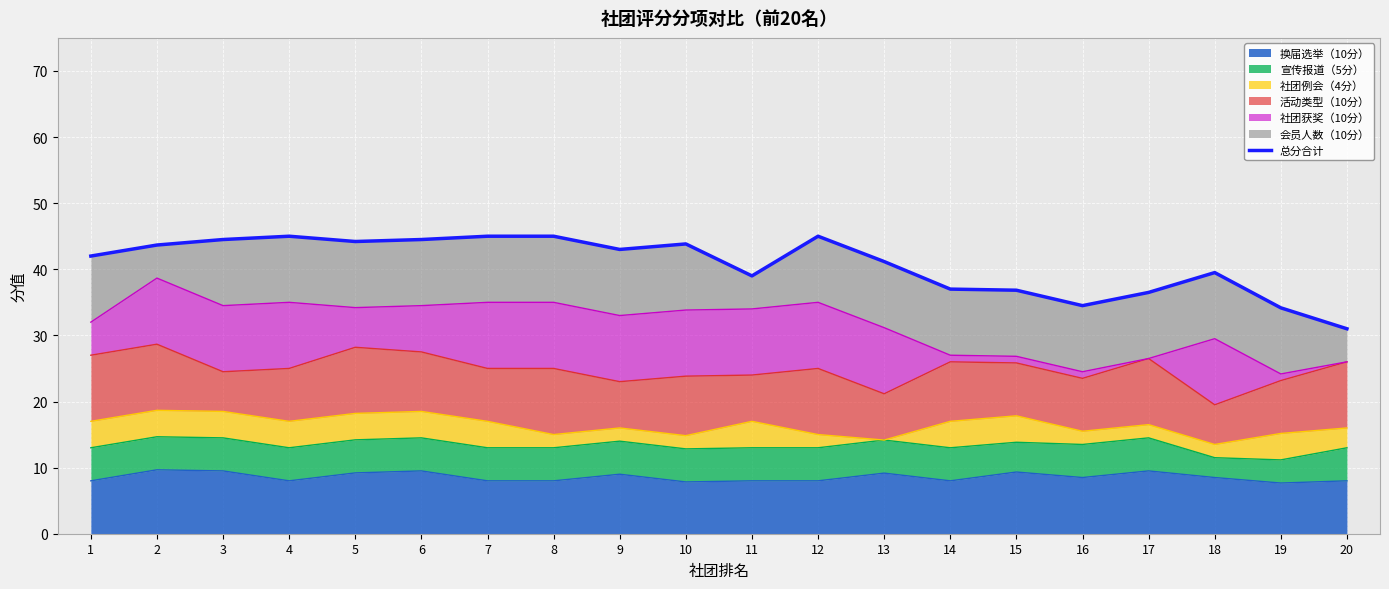

Rank the categories by value from lowest to highest.

20, 19, 16, 17, 15, 14, 11, 18, 13, 1, 9, 2, 10, 5, 3, 6, 4, 7, 8, 12